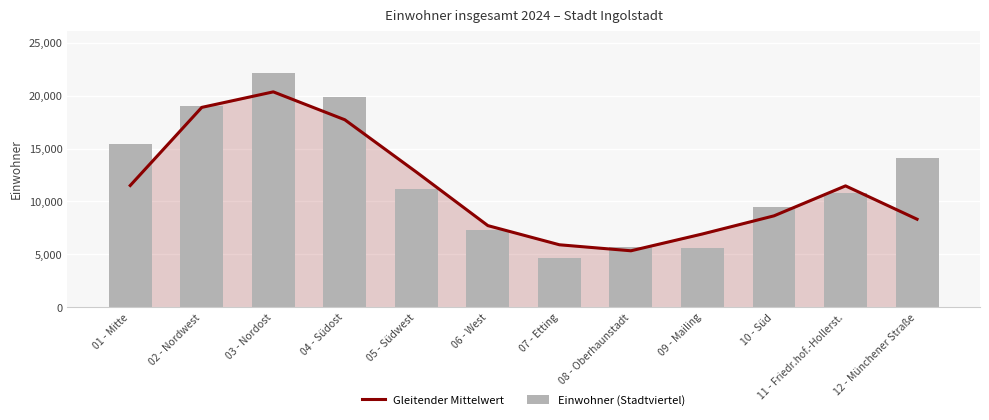

What is the maximum value for Gleitender Mittelwert?

20362.0